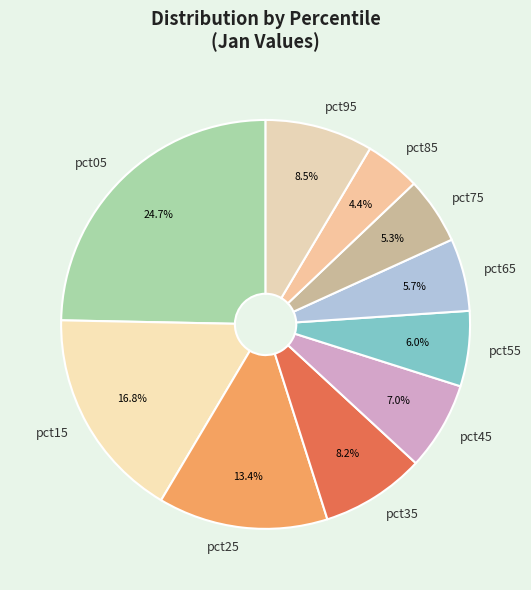

Which slice is the smallest?

pct85